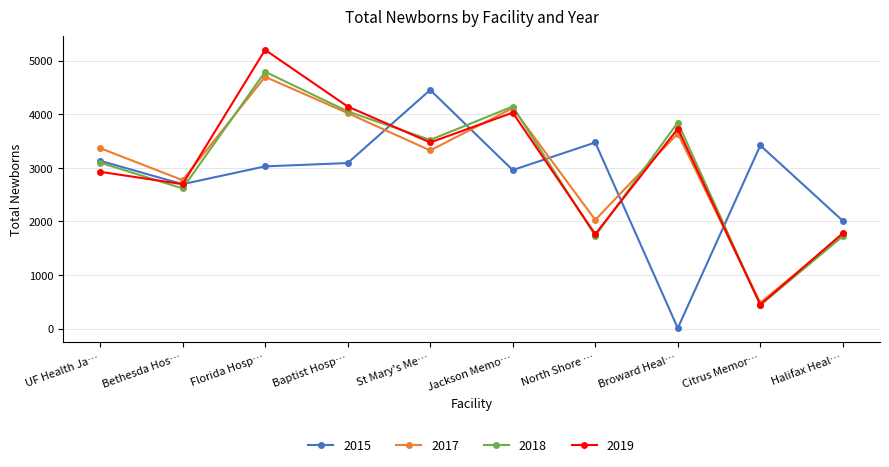

What is the label of the 1st point from the right?

Halifax Heal…